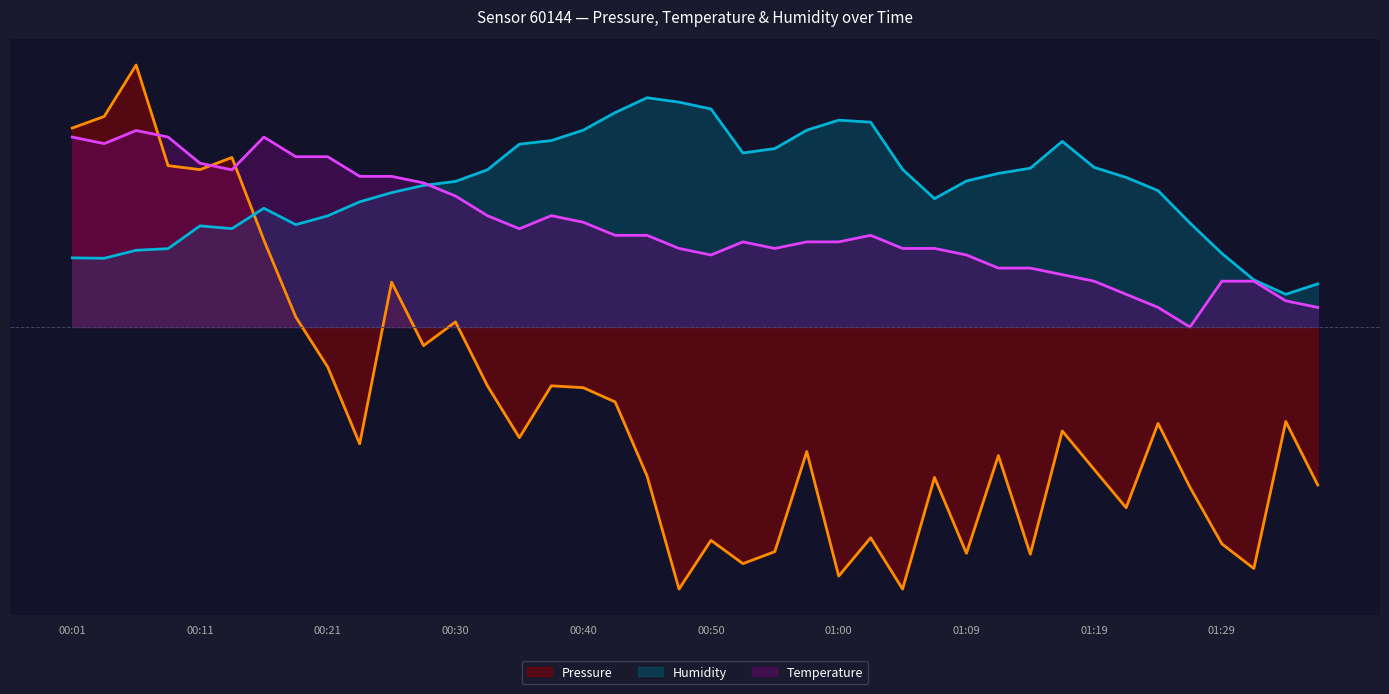

How many values in pressure_line are below zero?

30